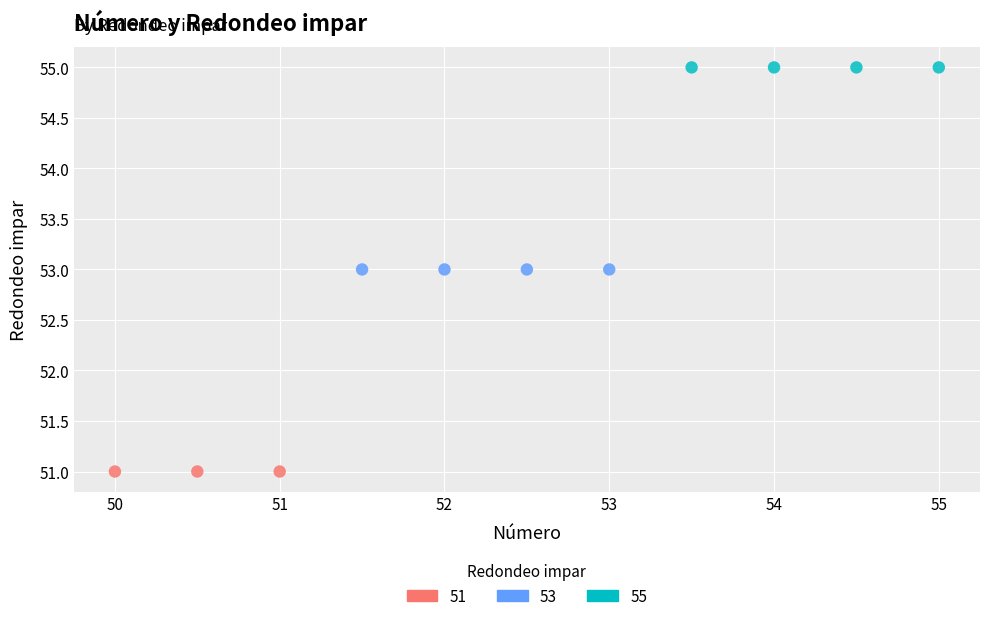

Which series contains the highest Y value?

55